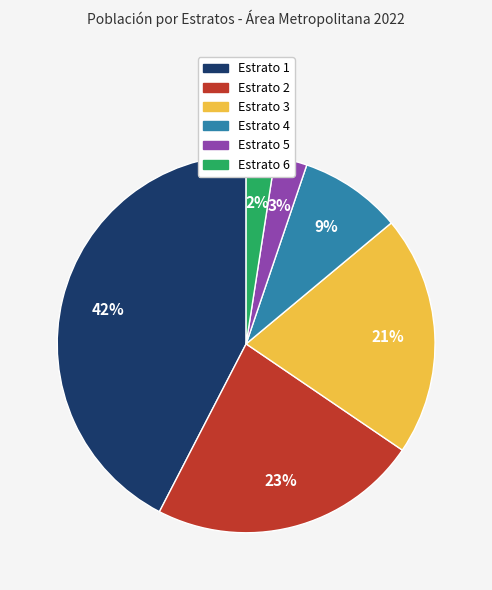

To the nearest percent, what is the difference between the largest and smallest slice percentages?

40%